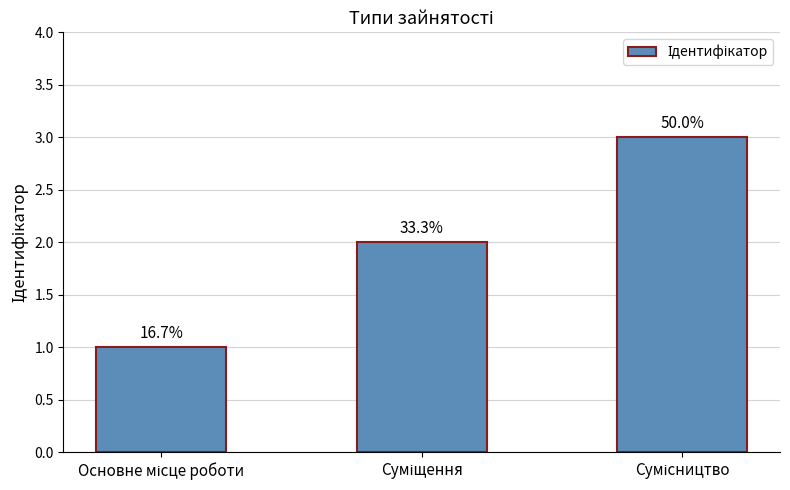

Reading left to right, extract all data points from this chart.

Основне місце роботи=1	Суміщення=2	Сумісництво=3